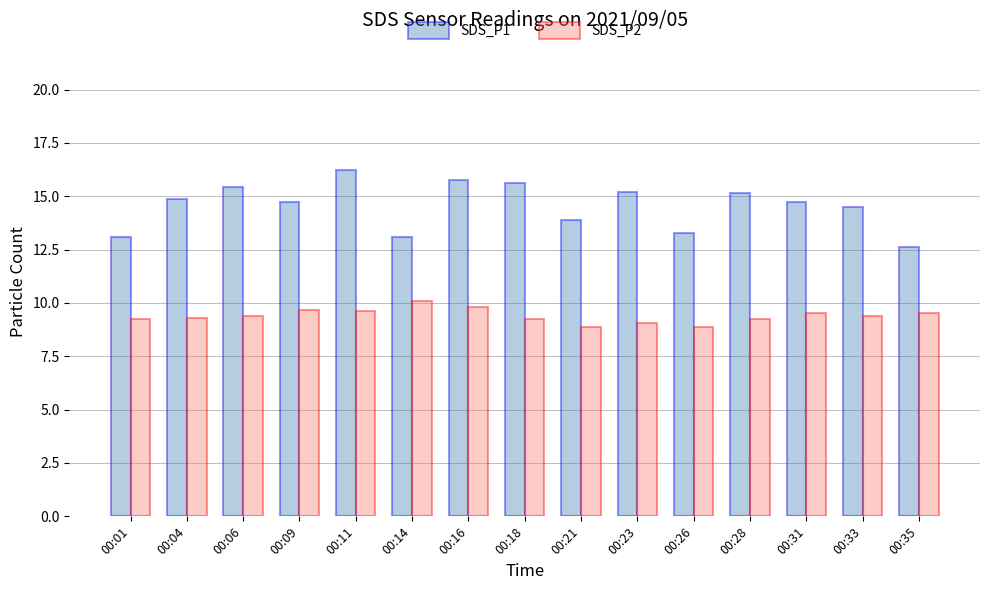

How many bars are there in total?

30